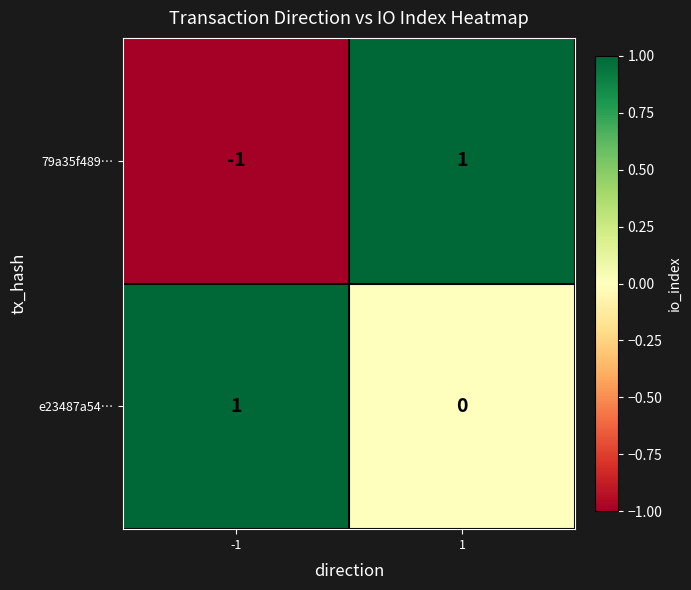

At which category is the sum across all series the highest?

1